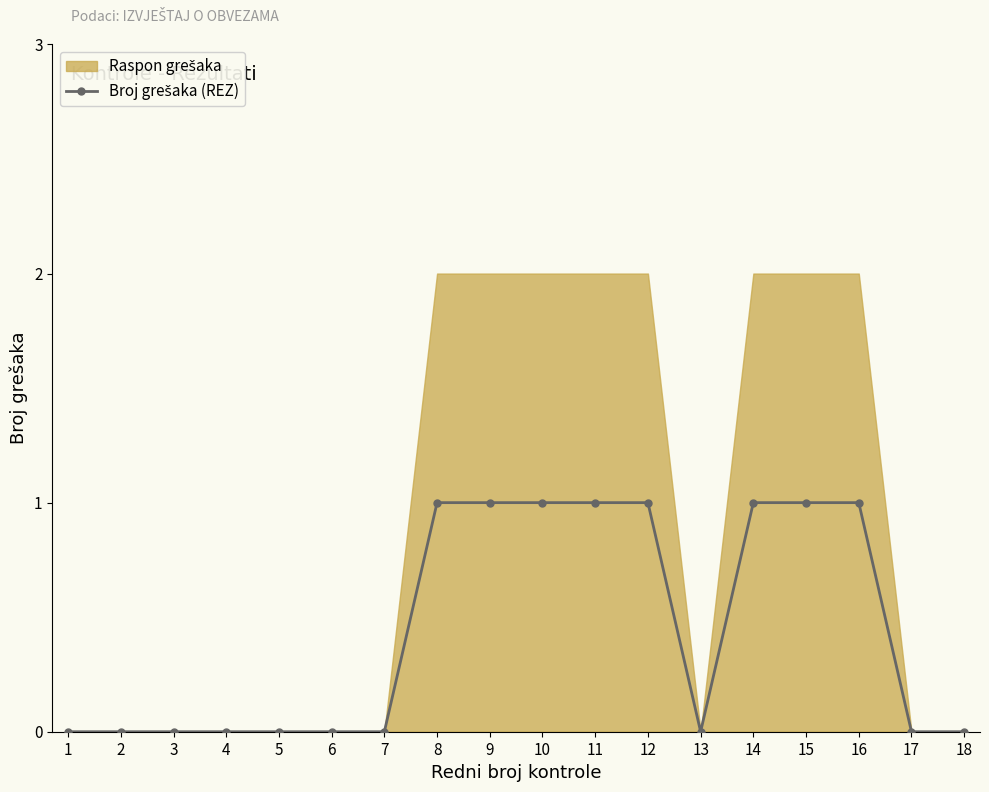

Which has a higher value, 1 or 10?

10